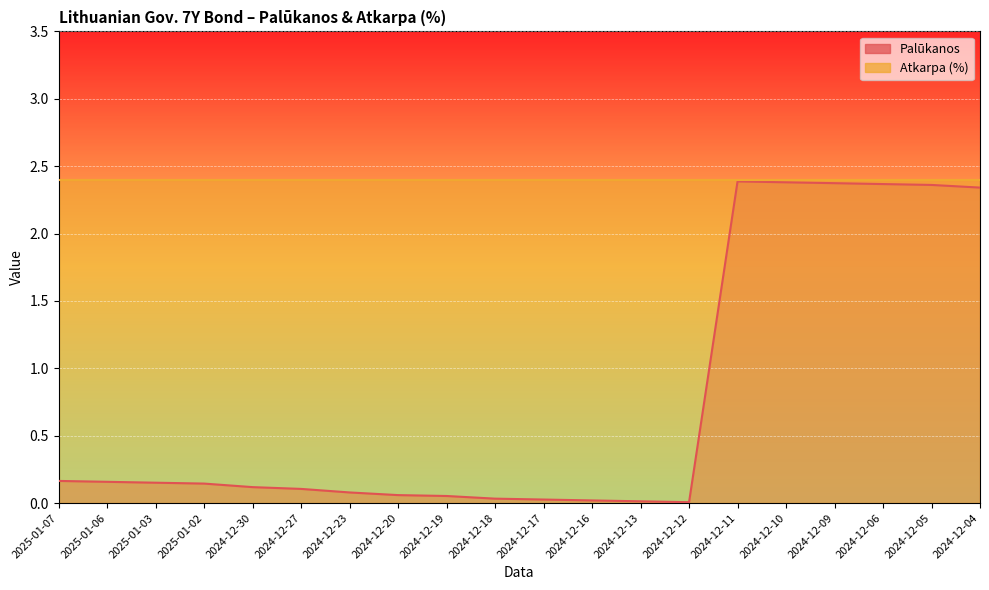

How many points are higher than both their immediate neighbors (excluding endpoints)?

1